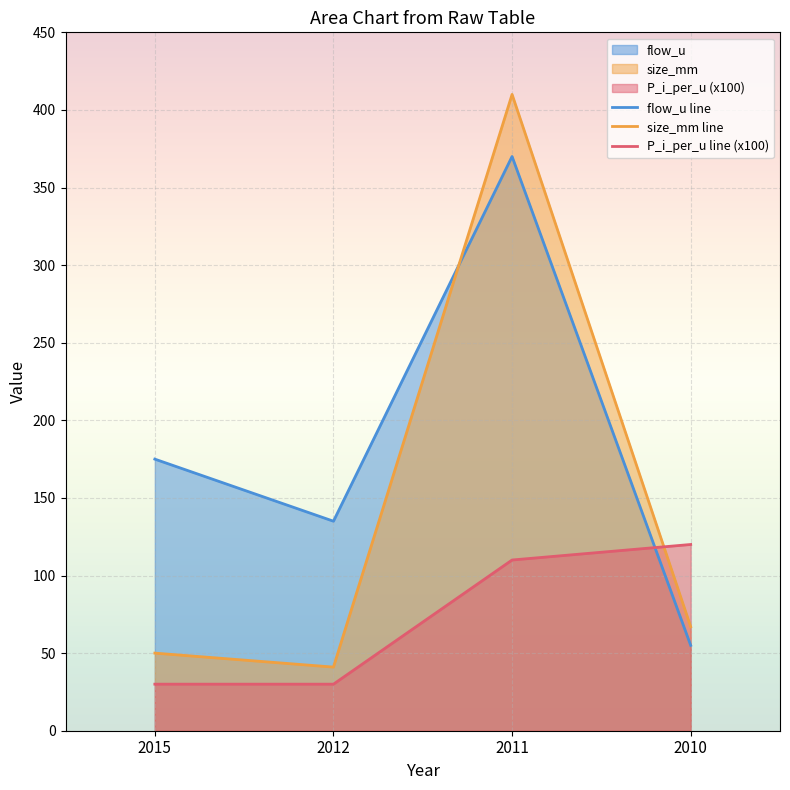

What is the sum of all flow_u line values?

735.0